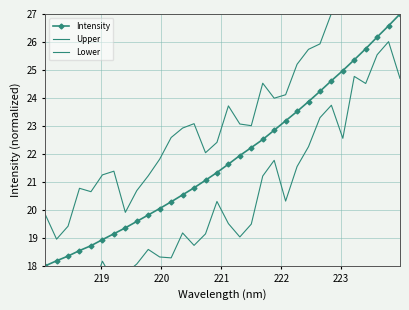

True or false: Intensity and Upper cross at least once.

False